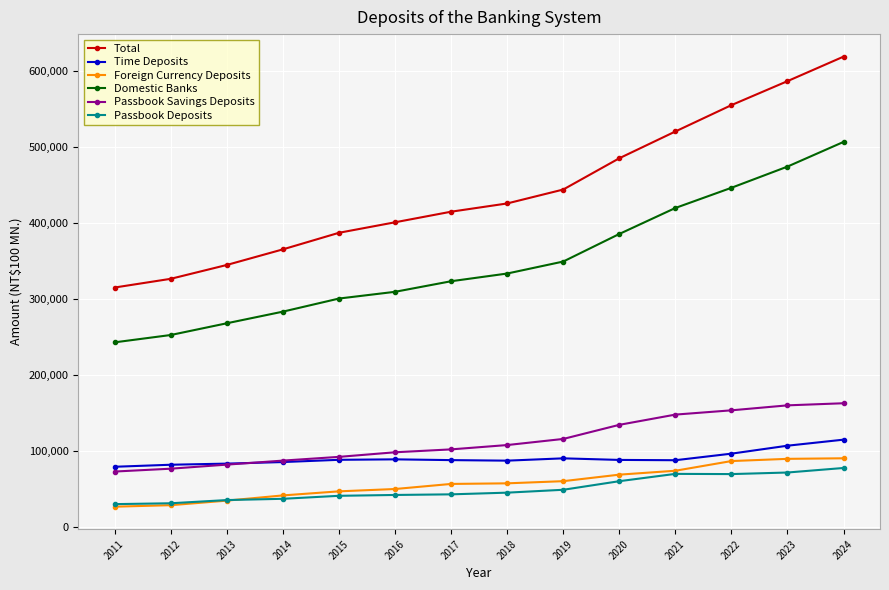

True or false: Total and Foreign Currency Deposits cross at least once.

False